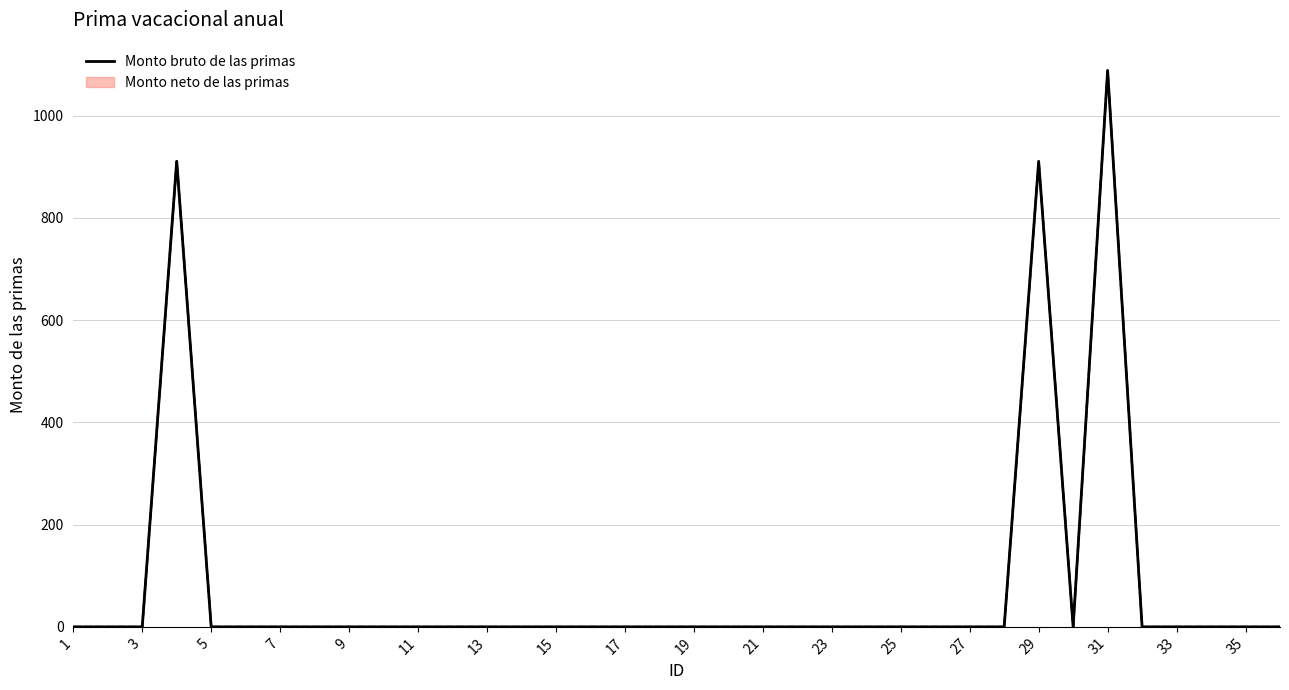

What is the value of the 4th point from the left?

910.5